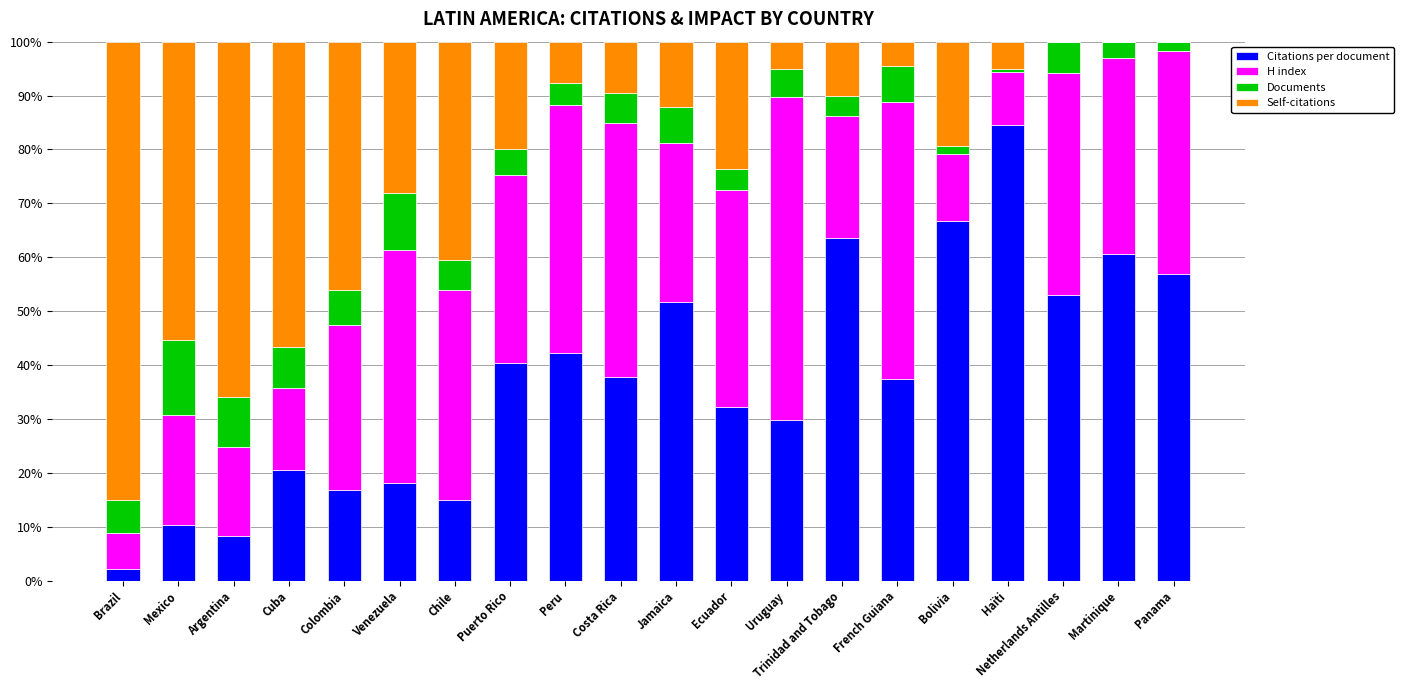

What is the maximum value for Citations per document?

84.6